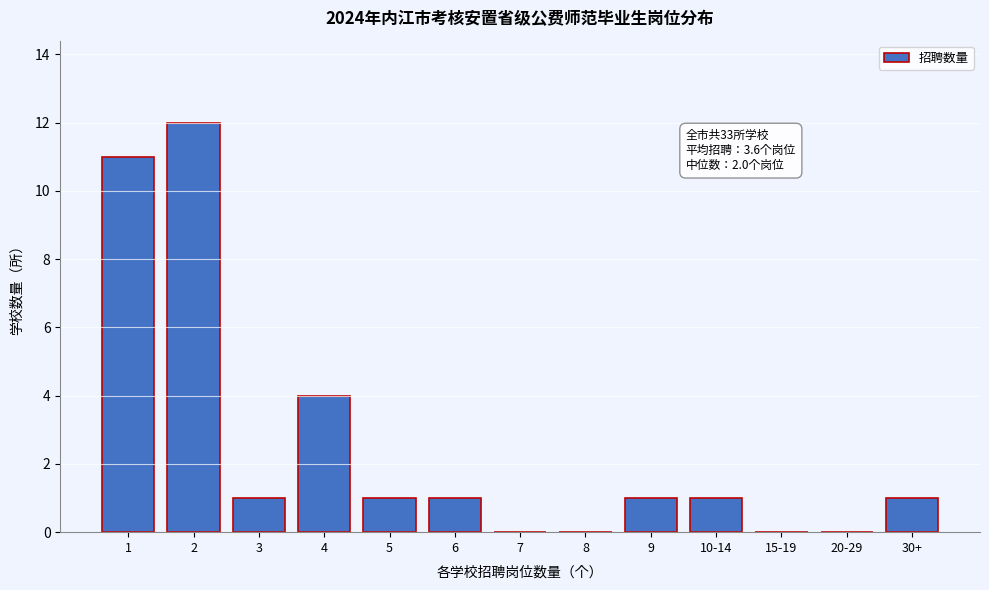

Reading left to right, list all the values displayed in this chart.

1=11	2=12	3=1	4=4	5=1	6=1	7=0	8=0	9=1	10-14=1	15-19=0	20-29=0	30+=1